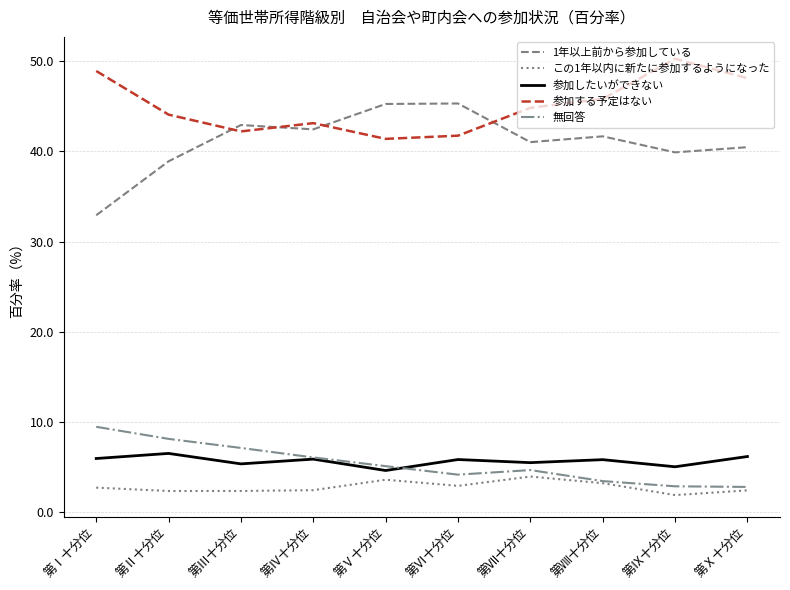

Which series ends up on top after the final intersection of 参加したいができない and 無回答?

参加したいができない